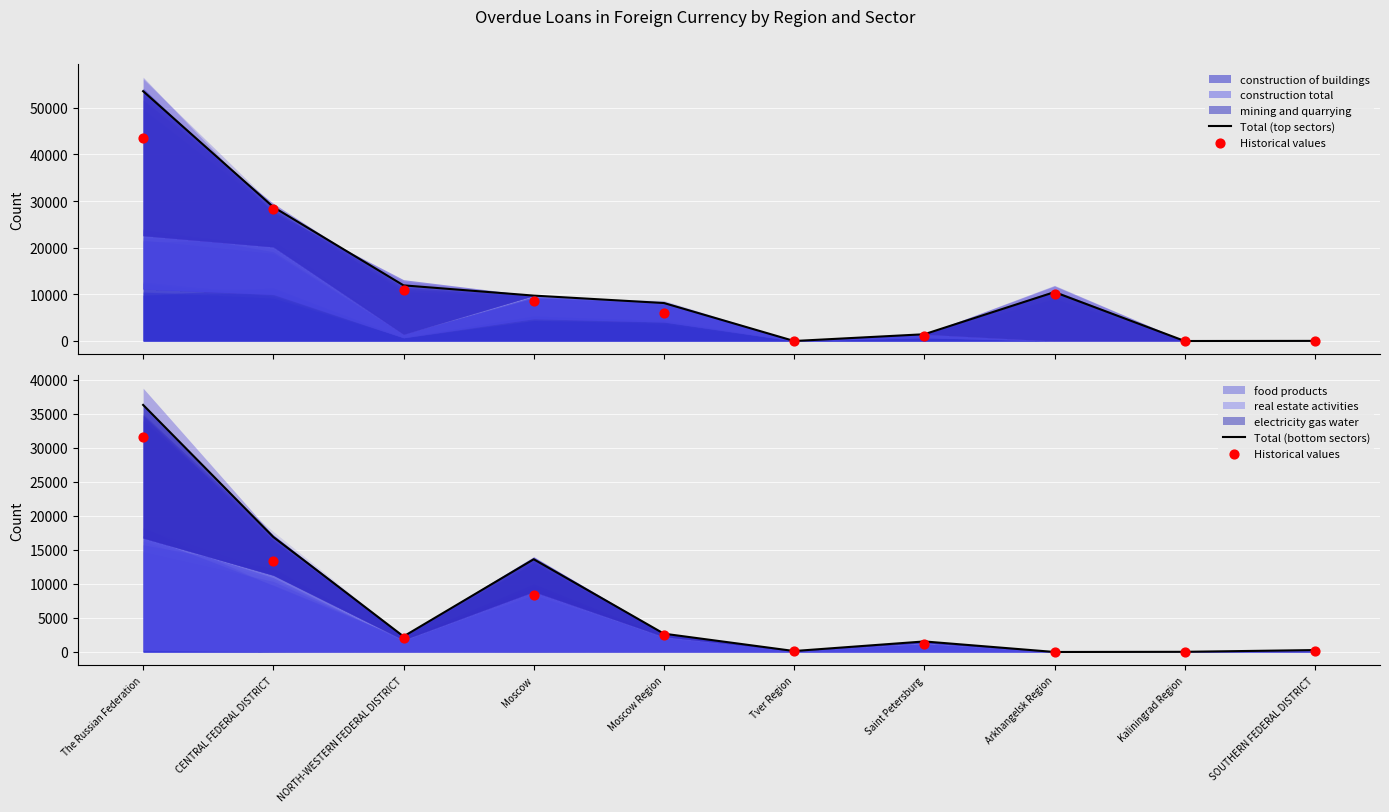

What is the total value across all series at Saint Petersburg?

4110.8